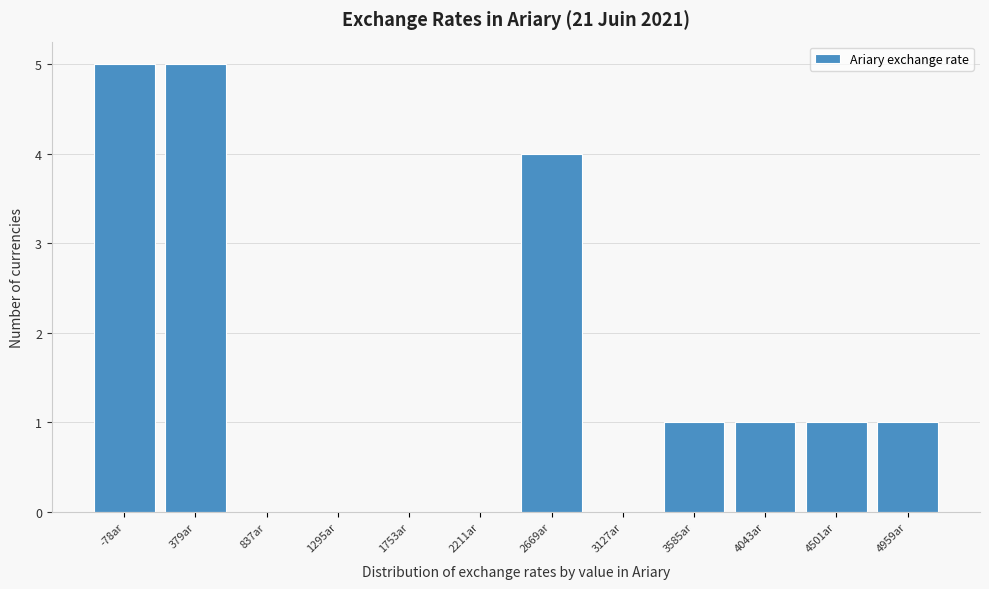

Reading right to left, extract all data points from this chart.

4959ar=1	4501ar=1	4043ar=1	3585ar=1	3127ar=0	2669ar=4	2211ar=0	1753ar=0	1295ar=0	837ar=0	379ar=5	-78ar=5